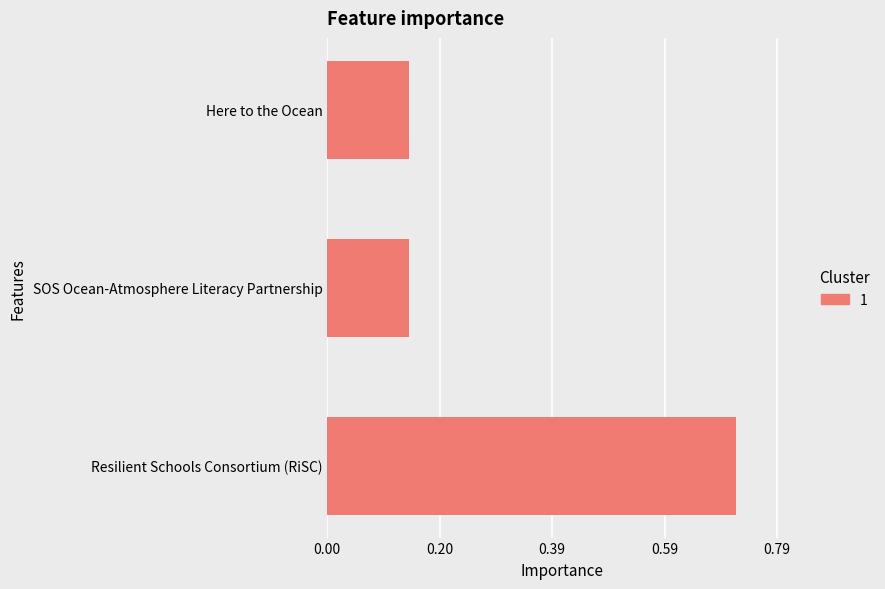

What is the difference between the values at Here to the Ocean and Resilient Schools Consortium (RiSC)?

0.6